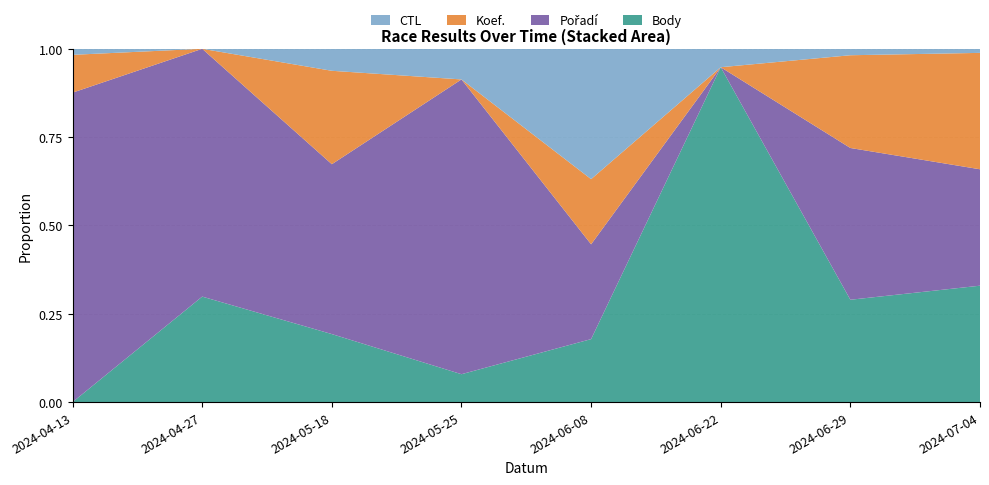

At which label does Body reach its peak?

2024-06-22